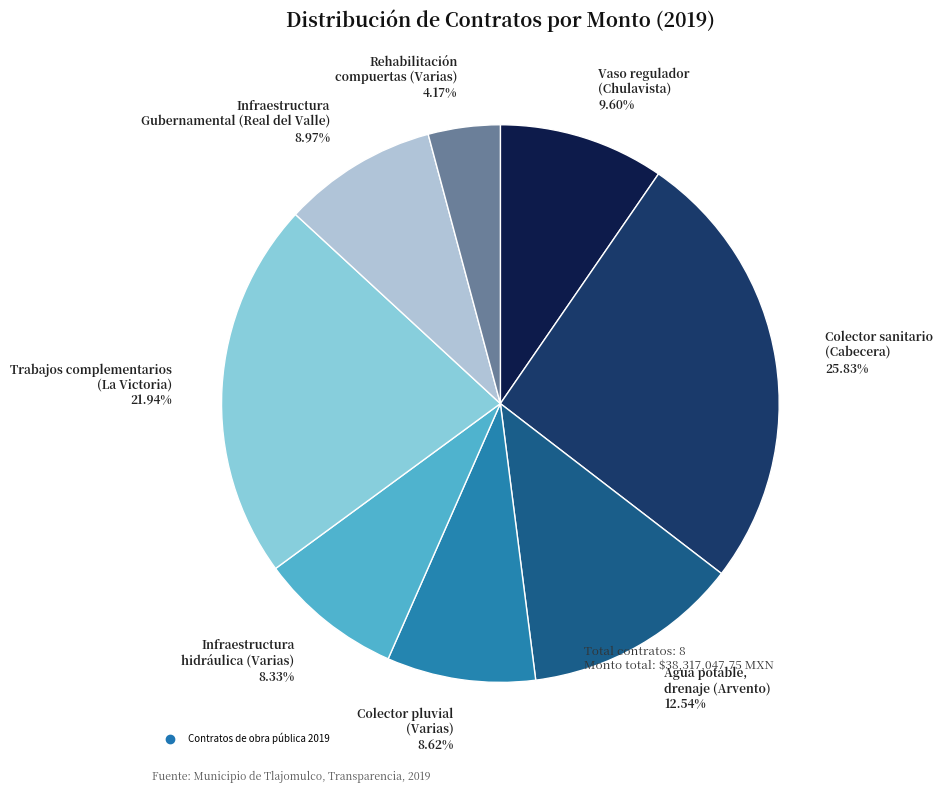

Approximately how many times larger is the value at Rehabilitación compuertas (Varias) 4.17% compared to Vaso regulador (Chulavista) 9.60%?

0.4